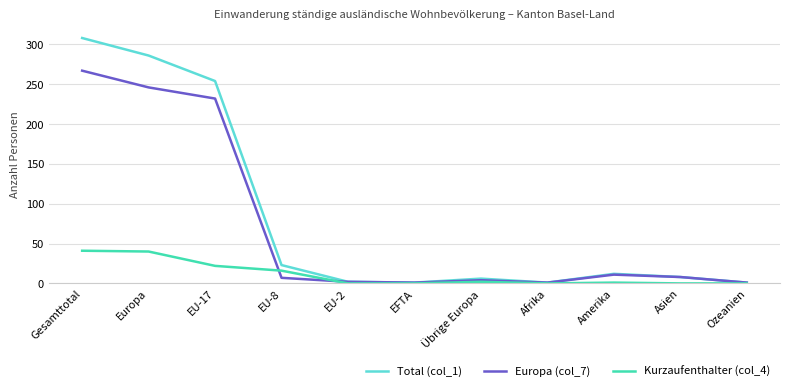

List the series in order of their overall mean, lowest first.

Kurzaufenthalter (col_4), Europa (col_7), Total (col_1)